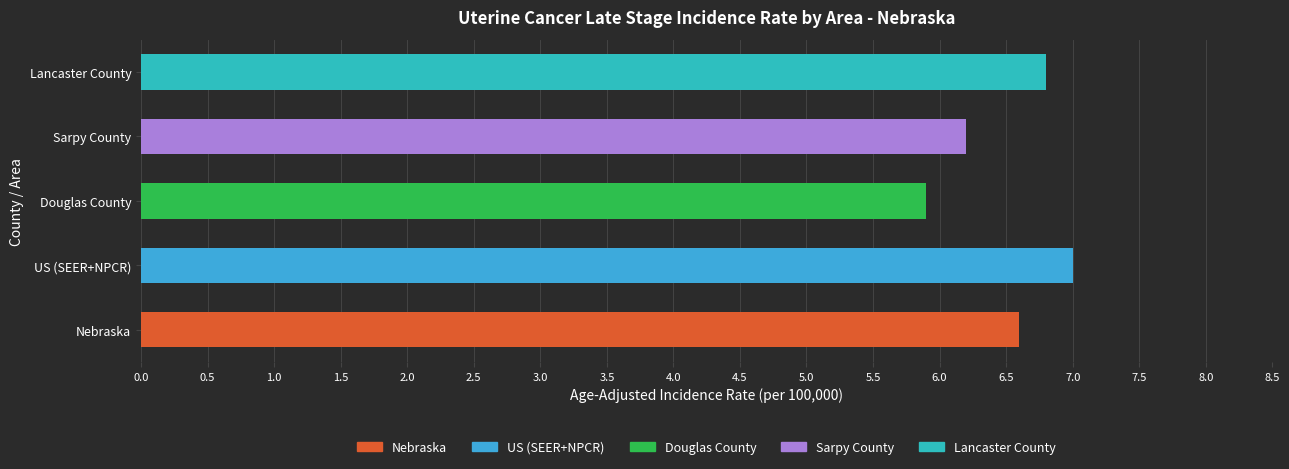

How many bars are there in total?

5